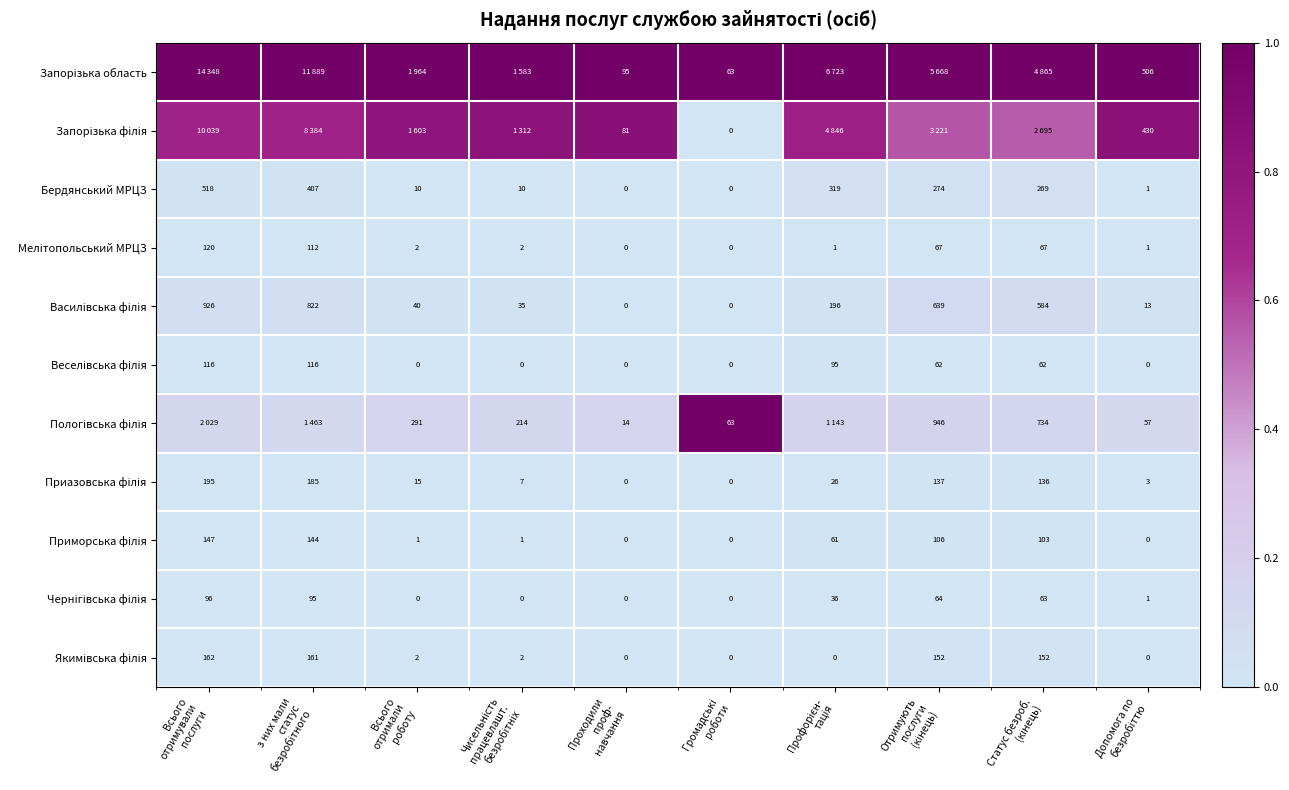

The value of Запорізька філія at Громадські роботи is -0.5. True or false?

False